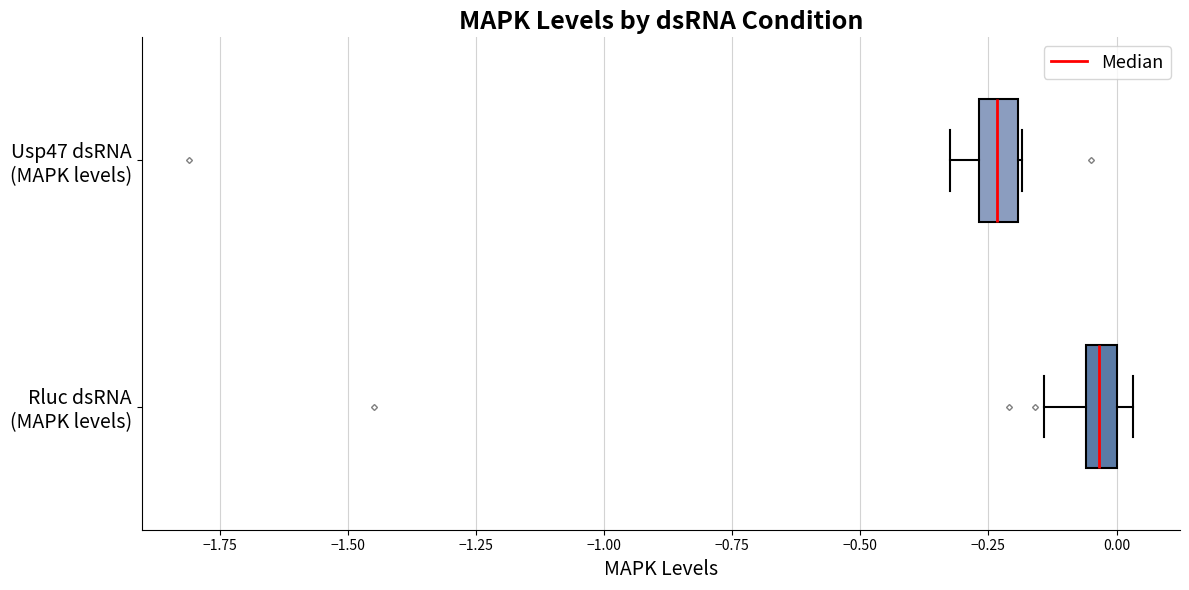

Where is the right edge of the box for Usp47 dsRNA (MAPK levels) on the x-axis? The values are not printed on the chart, so give them approximately, as read against the axis.

-0.20